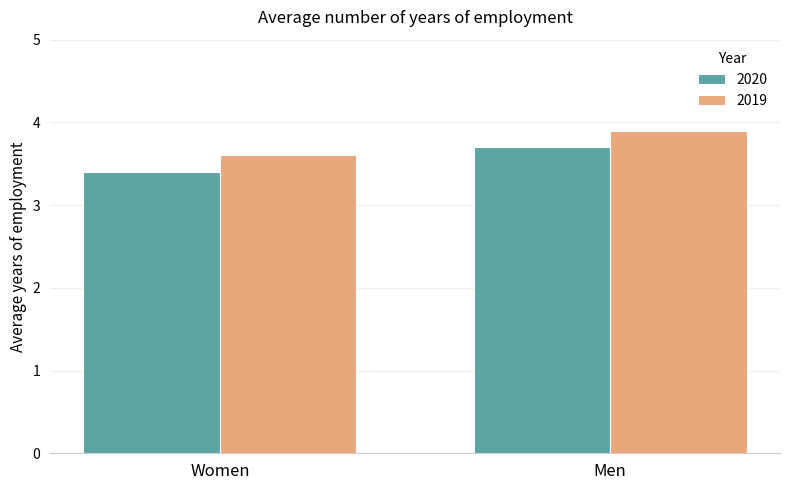

What is the difference between the maximum and minimum values in the 2019 series?

0.3